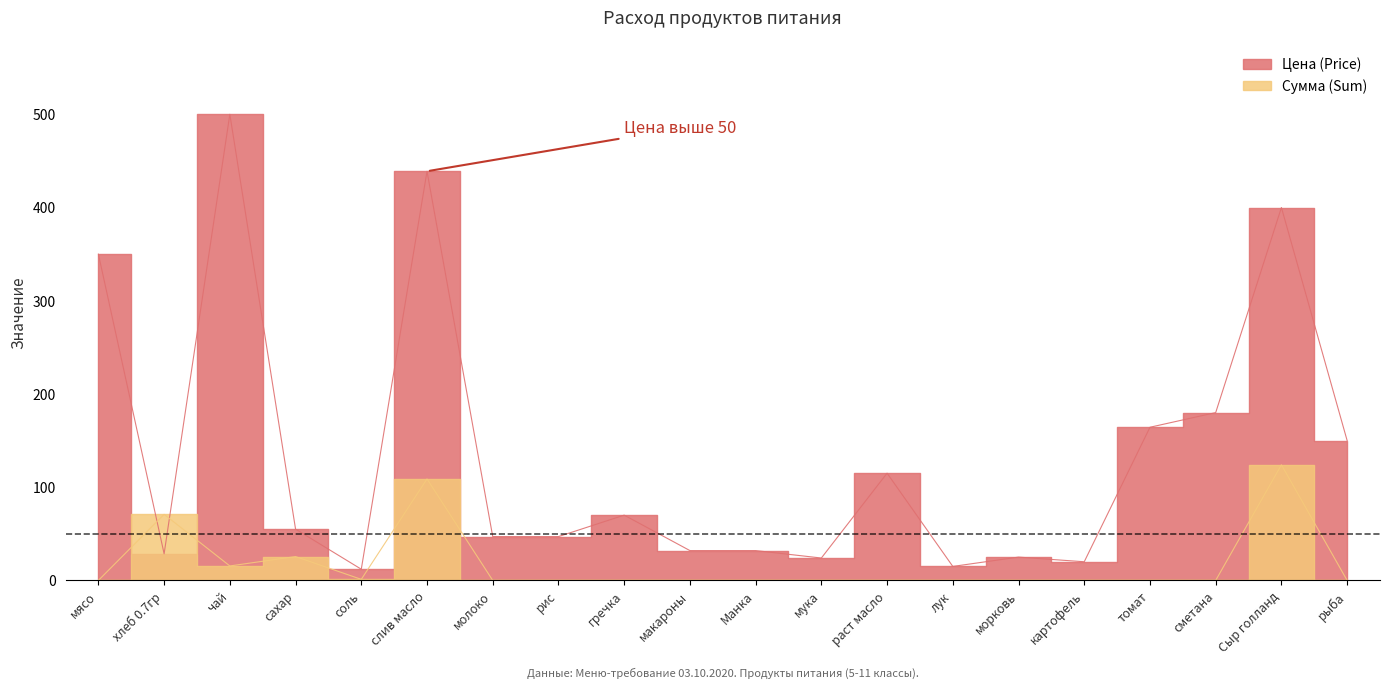

The value of Цена (Price) at гречка is 70.0. True or false?

True